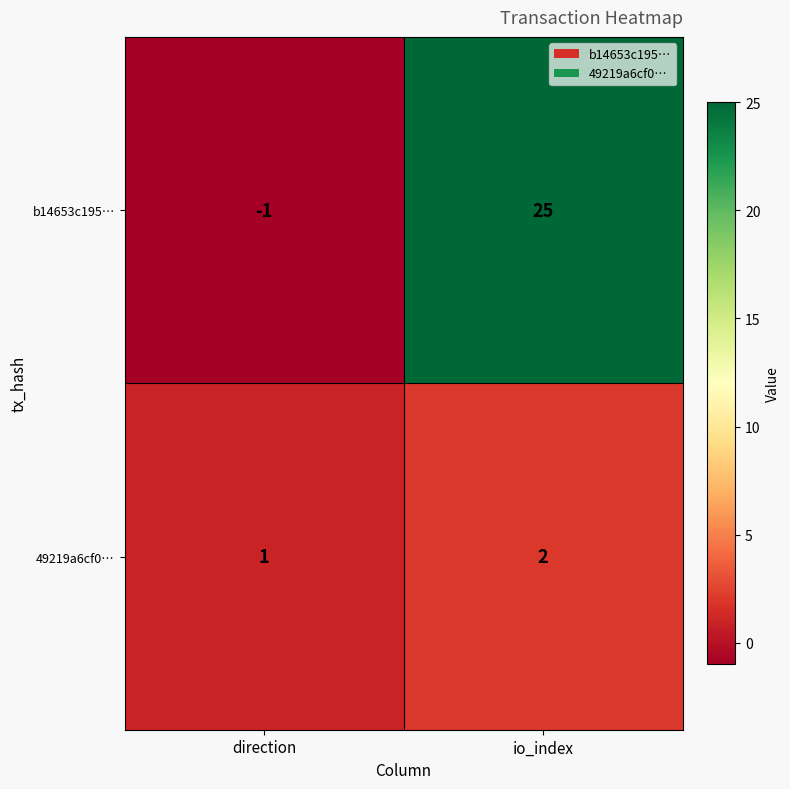

True or false: 49219a6cf0… has a value of 2 at io_index.

True